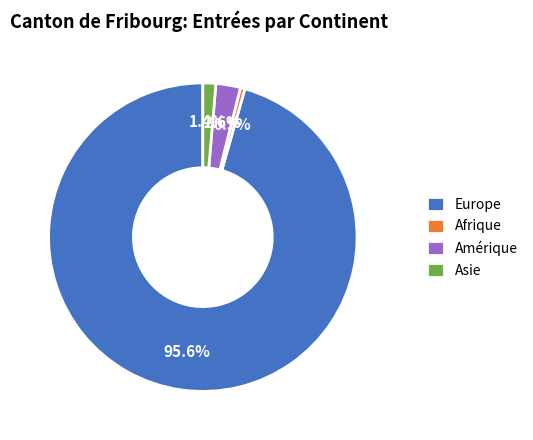

What is the smallest slice in the pie chart?

Afrique